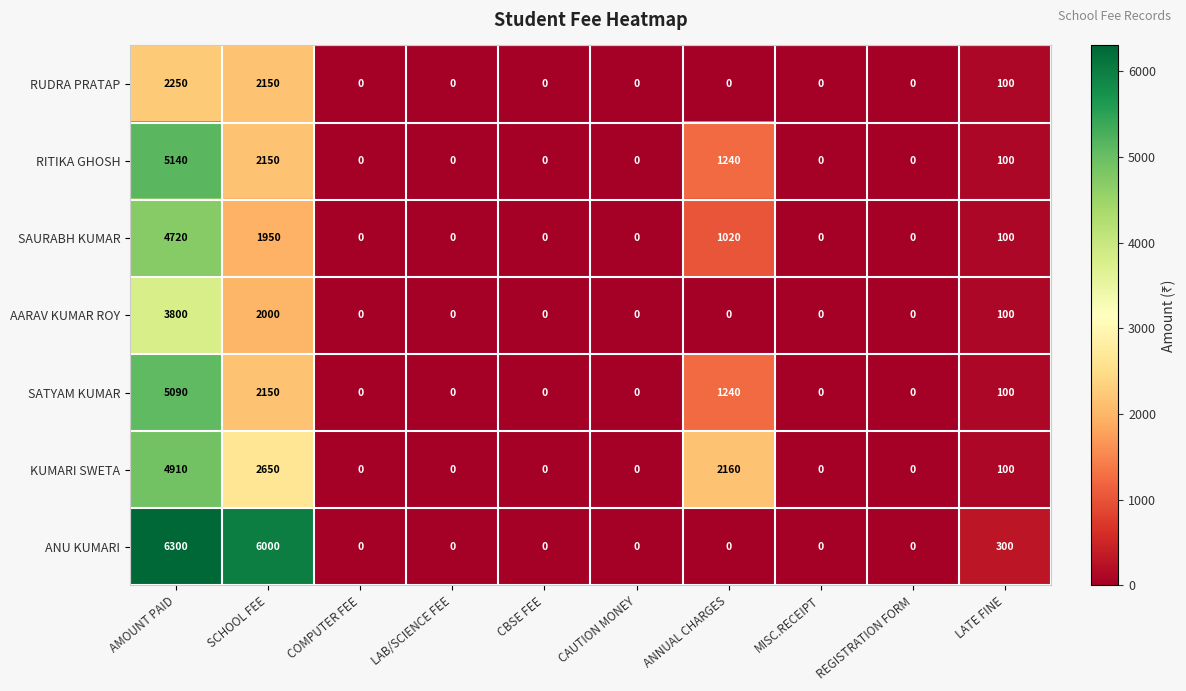

Is it true that SATYAM KUMAR equals 3037 at SCHOOL FEE?

False